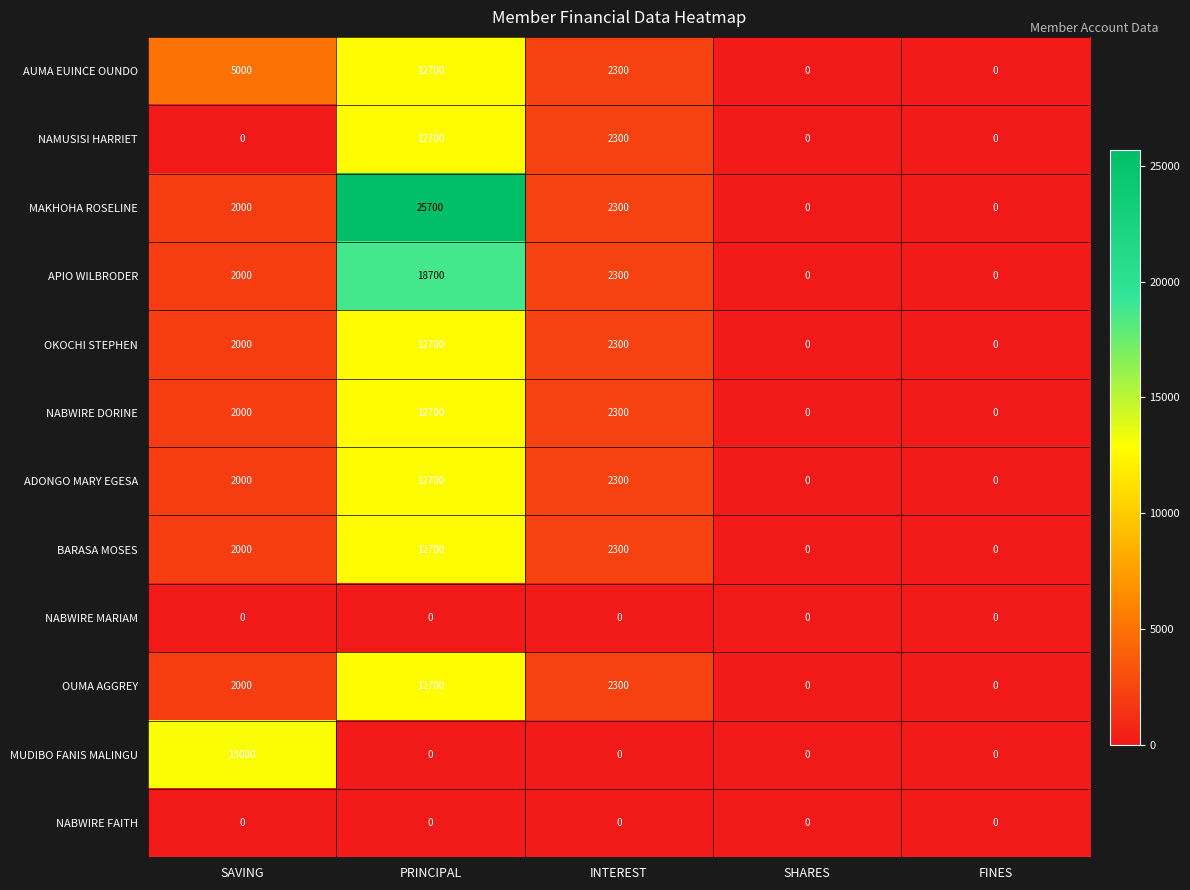

The ADONGO MARY EGESA series shows -4597 at SHARES. True or false?

False